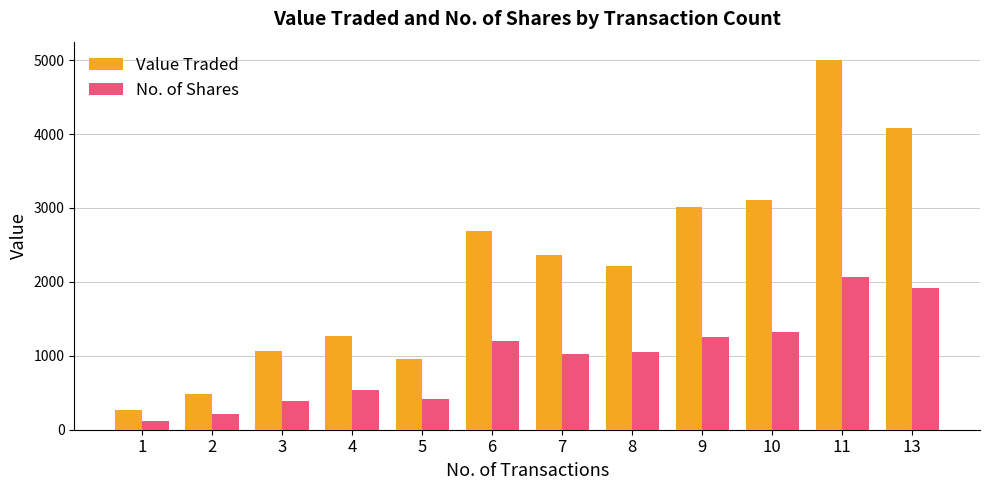

What is the highest value of the Value Traded series?

4999